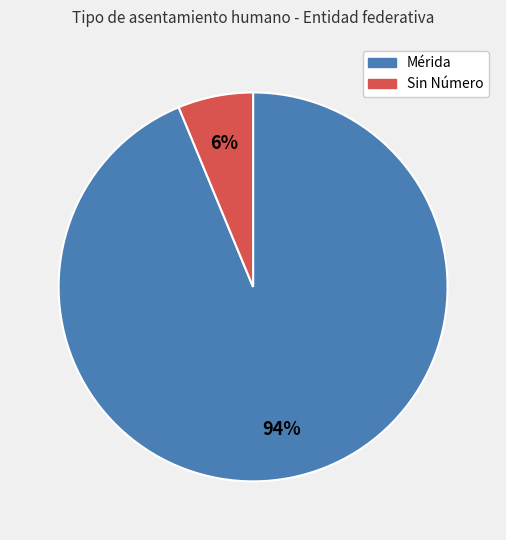

Is it true that Sin Número is 6% of the pie?

True